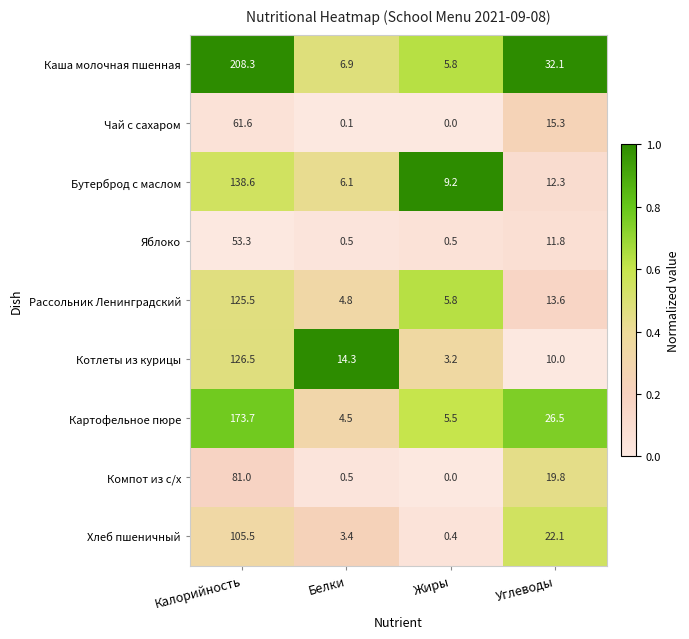

At which category does the chart reach its minimum across all series?

Жиры